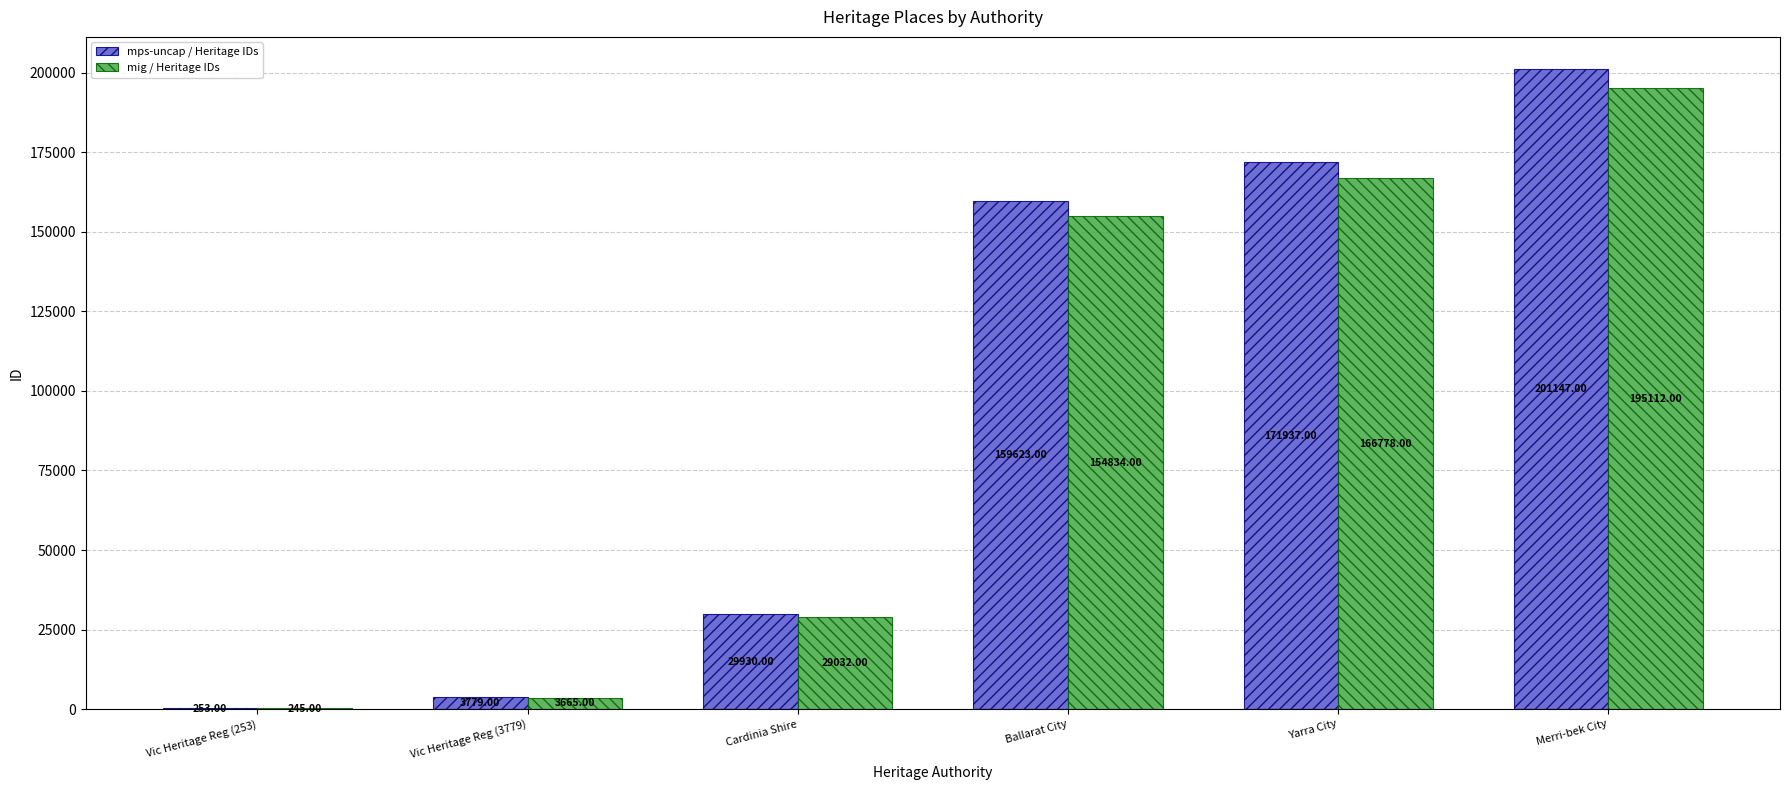

What is the sum of all mps-uncap / Heritage IDs values?

566669